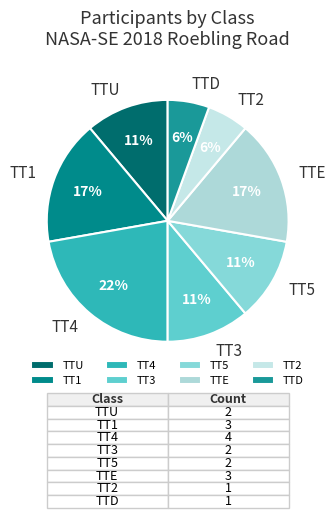

Approximately how many times larger is the value at TT2 compared to TTU?

0.5